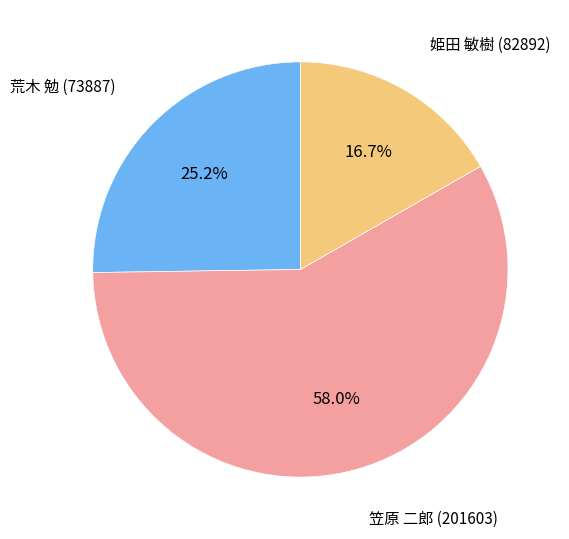

Between 笠原 二郎 (201603) and 姫田 敏樹 (82892), which is larger?

笠原 二郎 (201603)